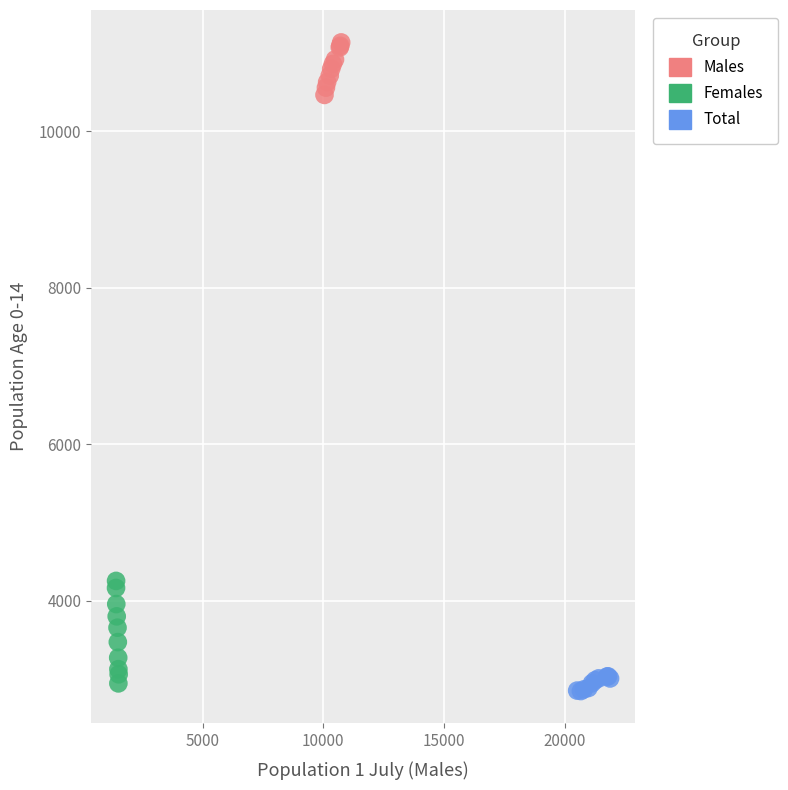

Which series contains the highest Y value?

Males